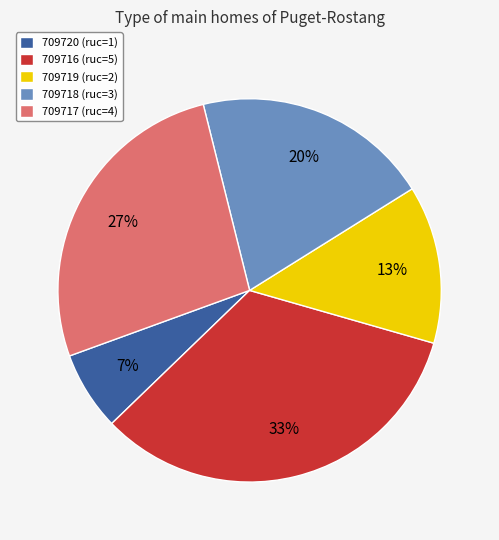

To the nearest percent, what is the combined percentage of 709720 (ruc=1) and 709716 (ruc=5)?

40%